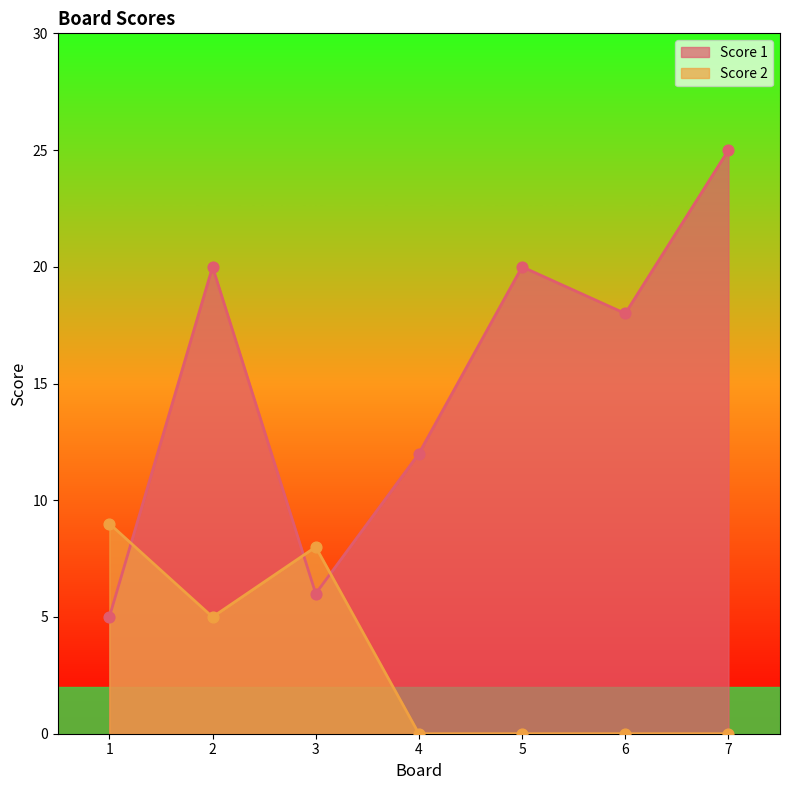

Which series has the largest total across all categories?

Score 1